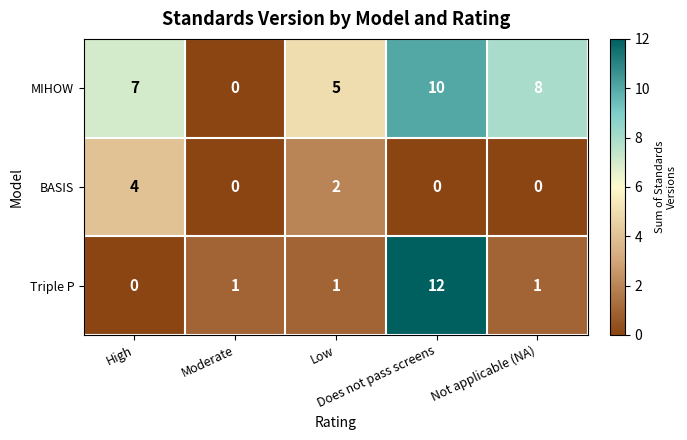

Rank the series by their maximum value, from highest to lowest.

Triple P, MIHOW, BASIS